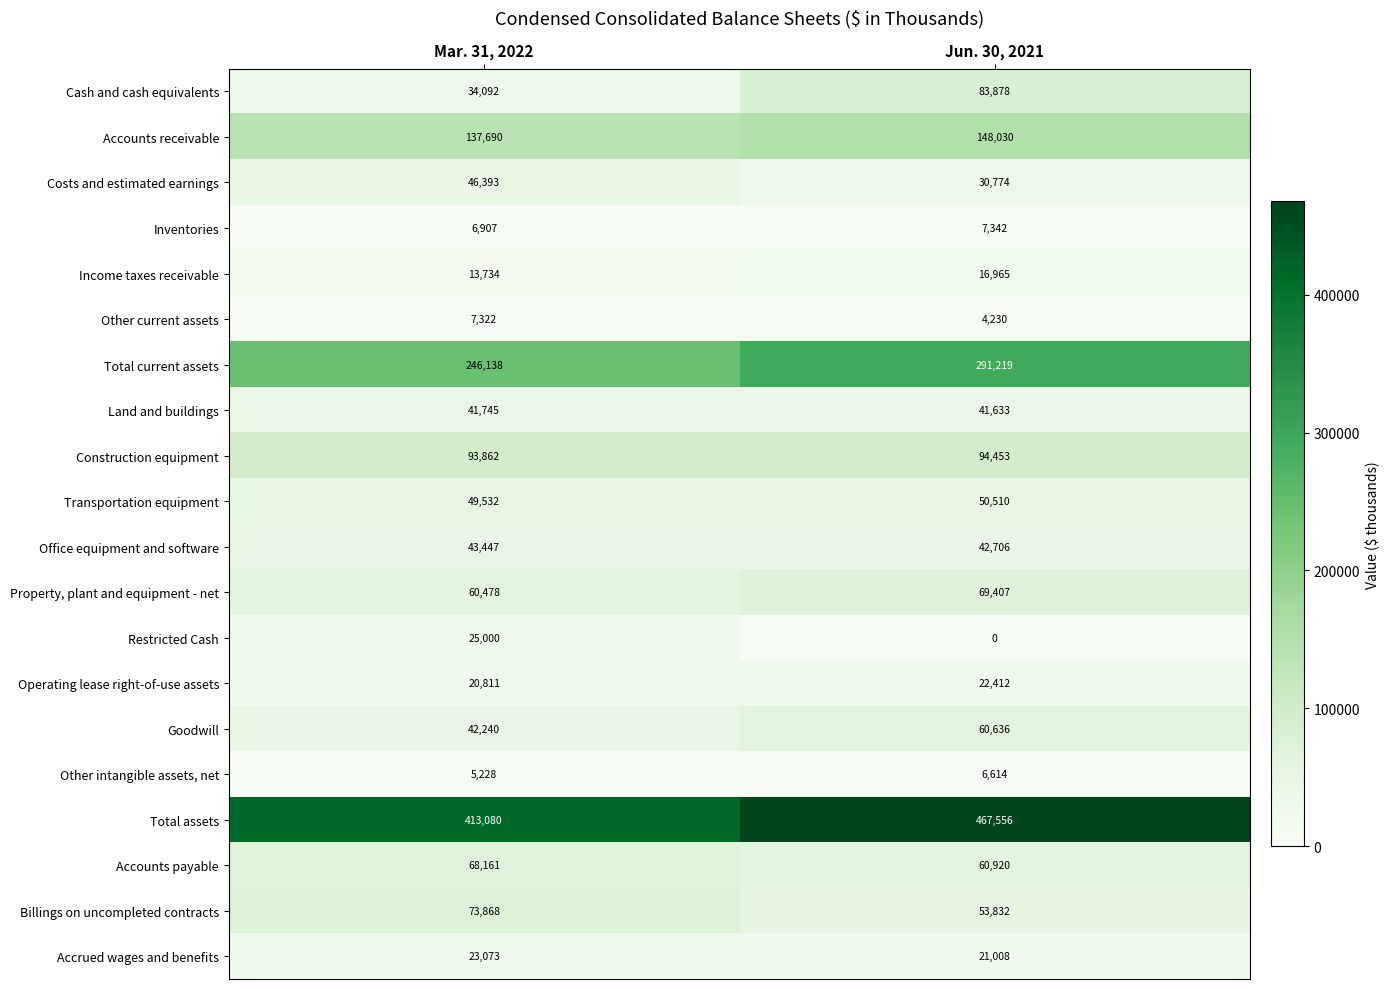

How many data points does each series have?

2